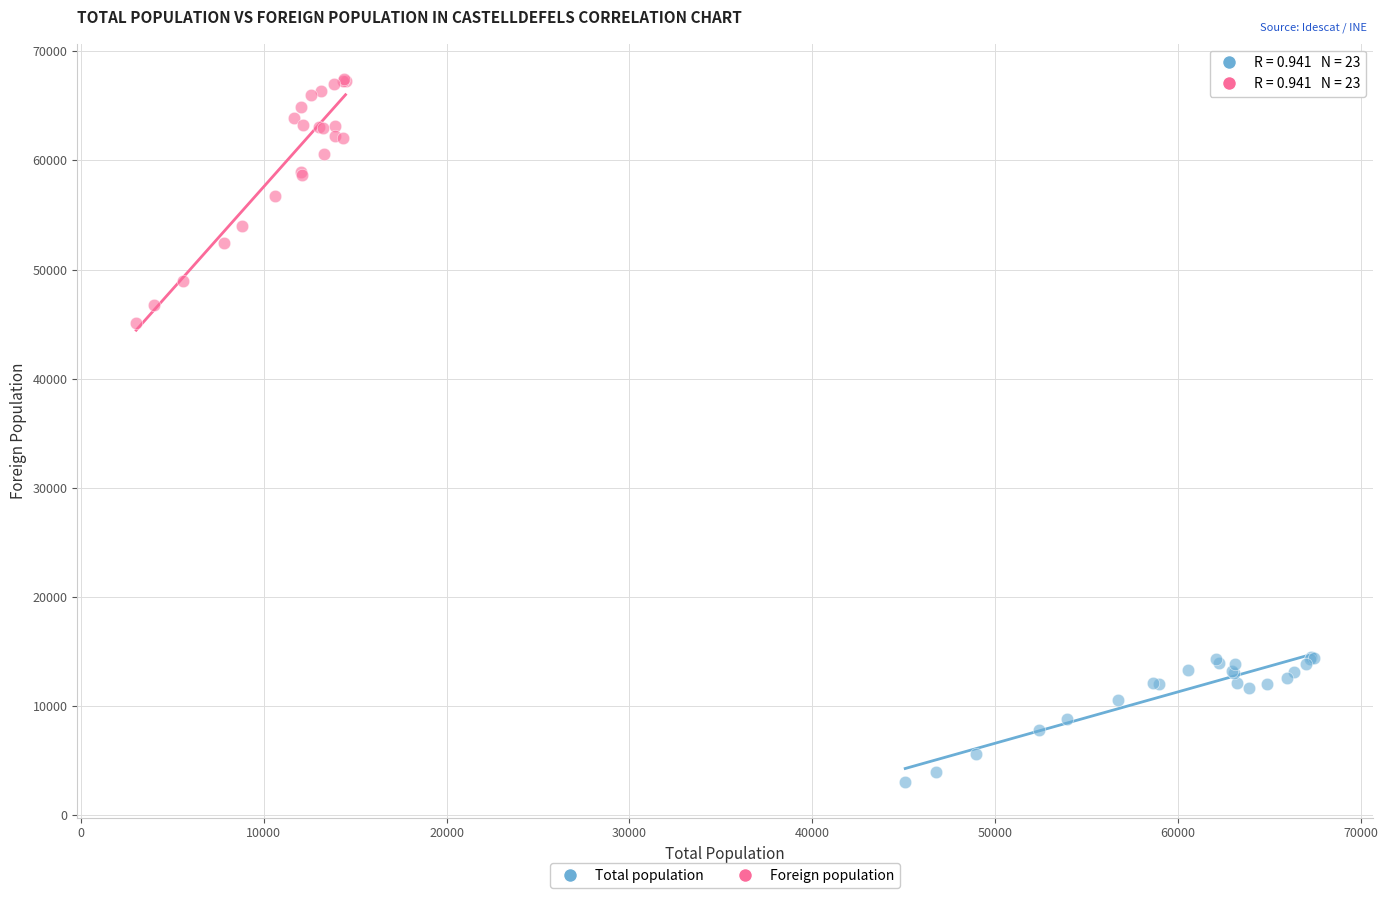

Which series has the largest Y range (max minus min)?

Foreign population